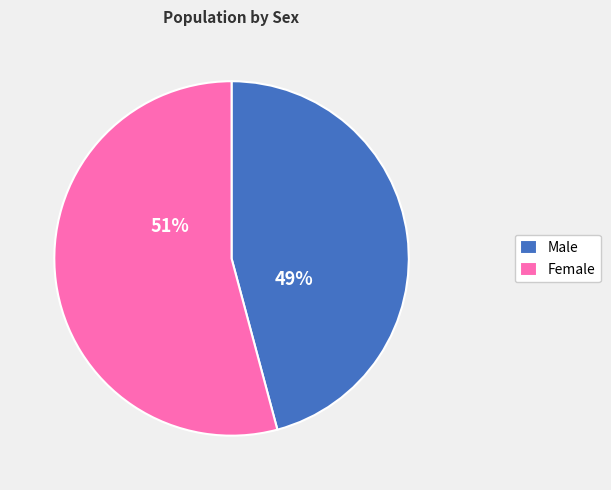

How many slices are in this pie chart?

2